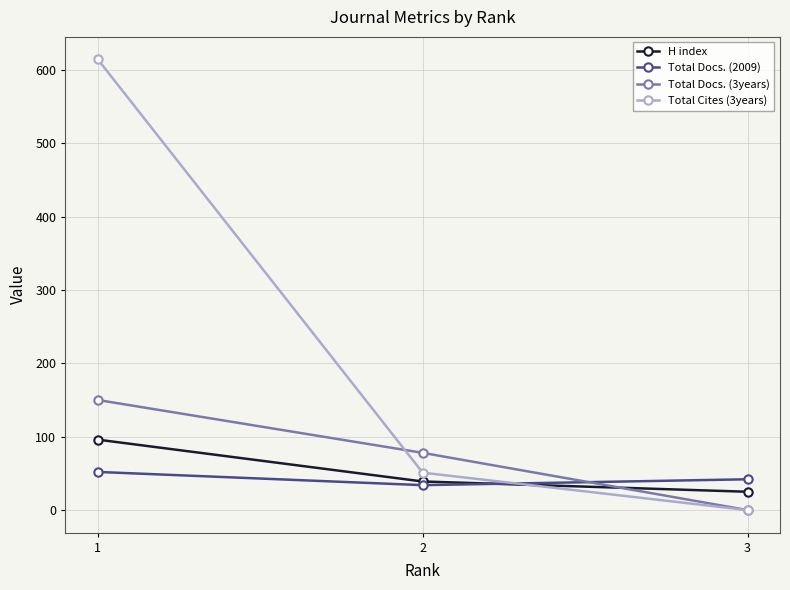

At which label does Total Docs. (2009) first exceed 42?

1